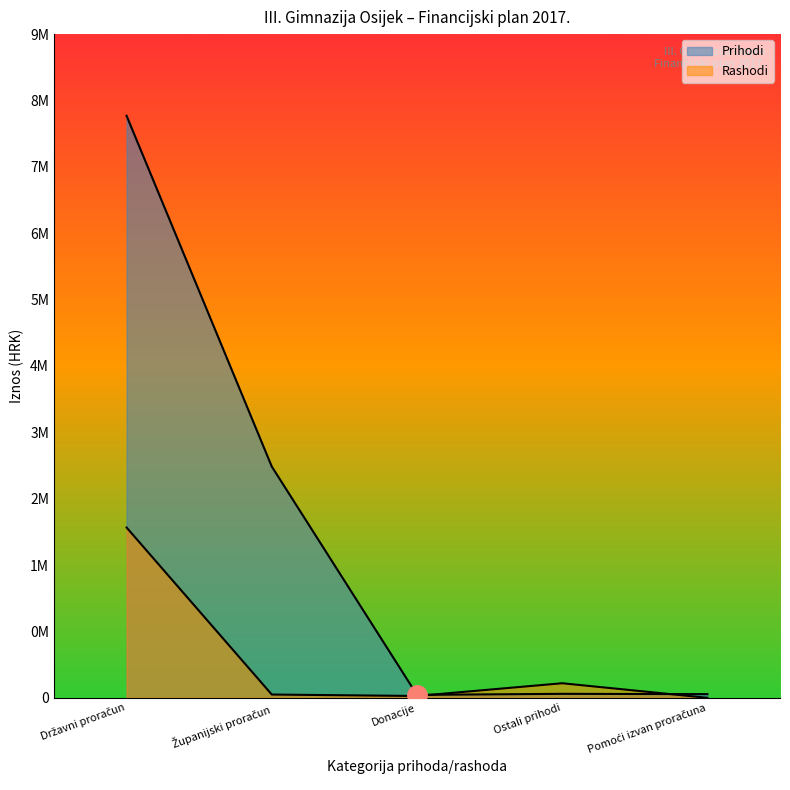

What position from the right is Državni proračun?

5